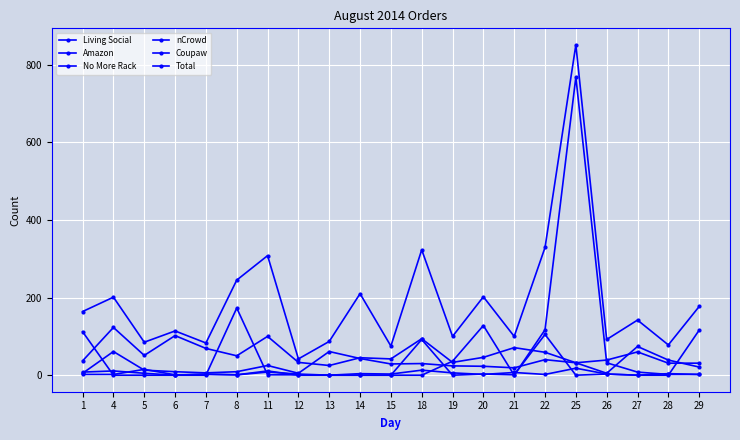

How many data points does each series have?

21